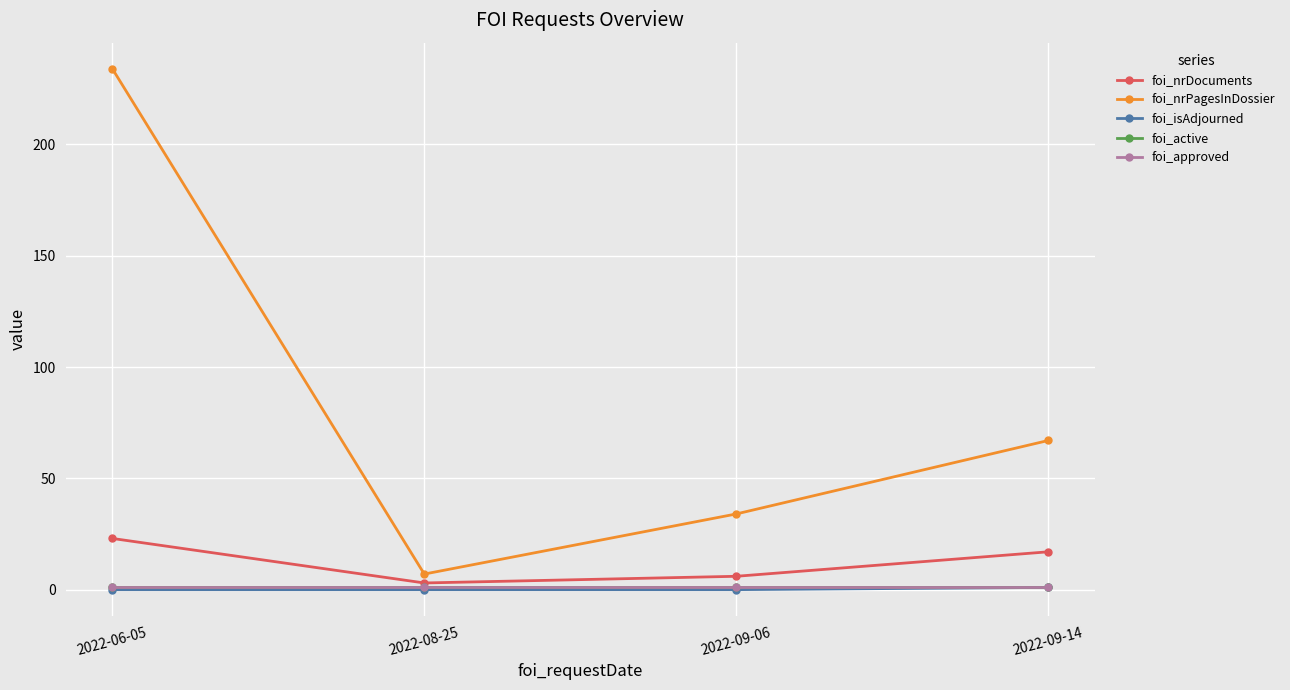

Rank the series at 2022-09-14 from highest to lowest value.

foi_nrPagesInDossier, foi_nrDocuments, foi_isAdjourned, foi_active, foi_approved